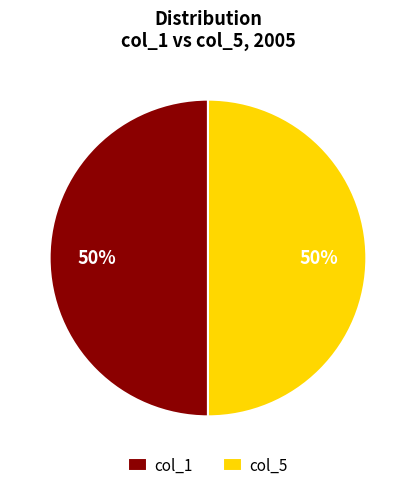

To the nearest percent, what is the combined percentage of col_1 and col_5?

100%